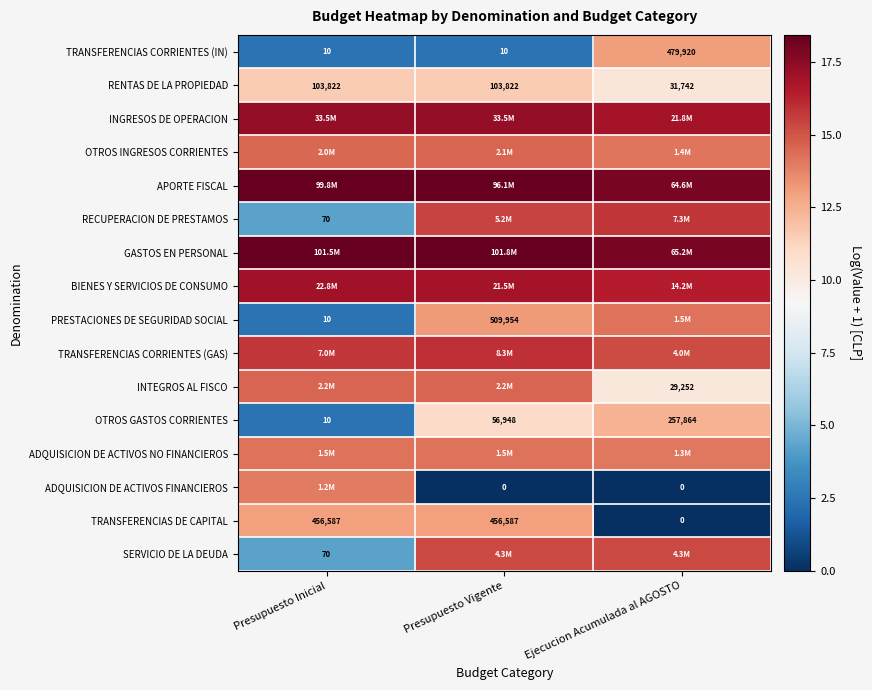

At which category is the sum across all series the highest?

Presupuesto Vigente